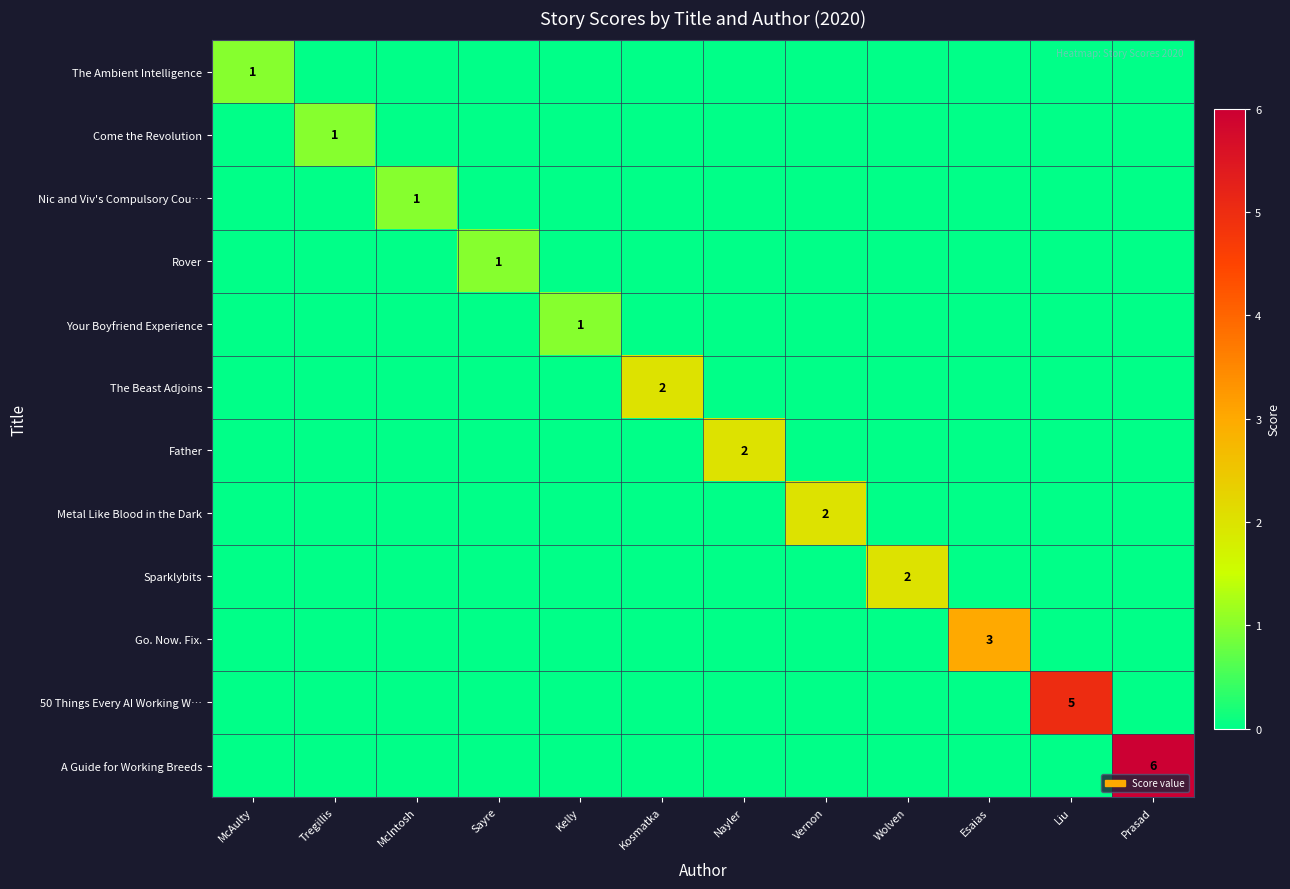

Is it true that Father equals 2 at Nayler?

True